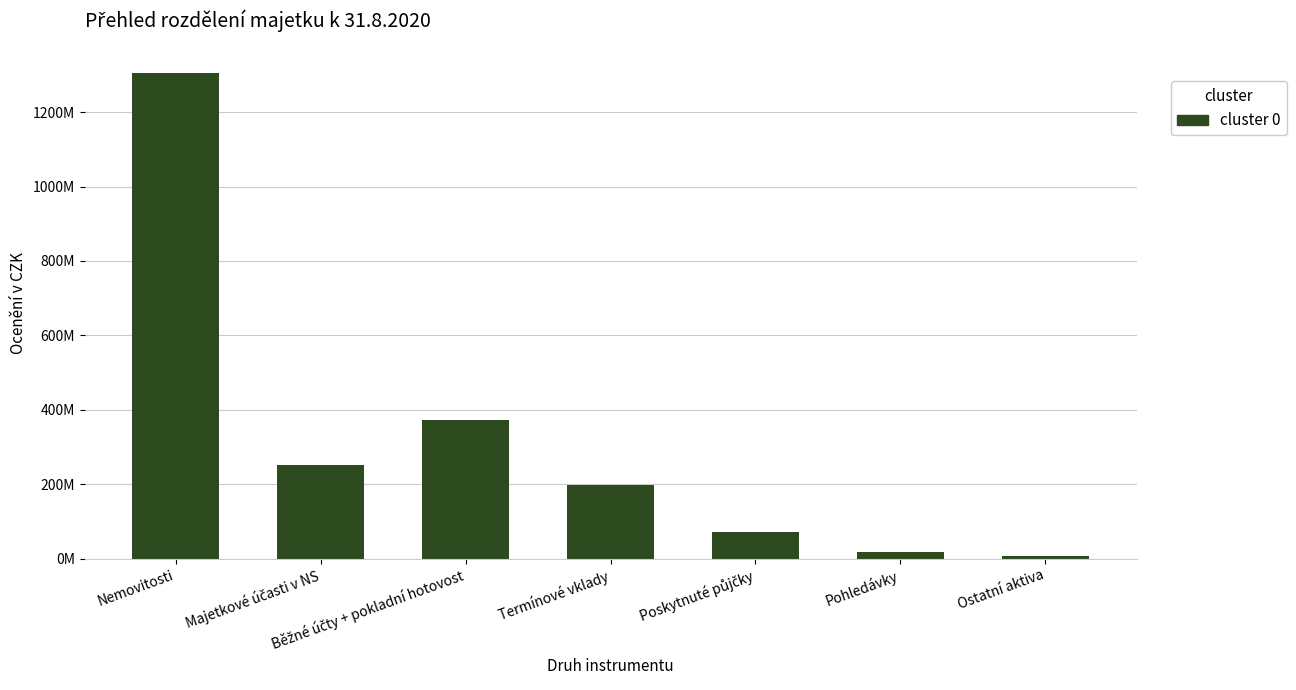

Does the chart contain any negative values?

No